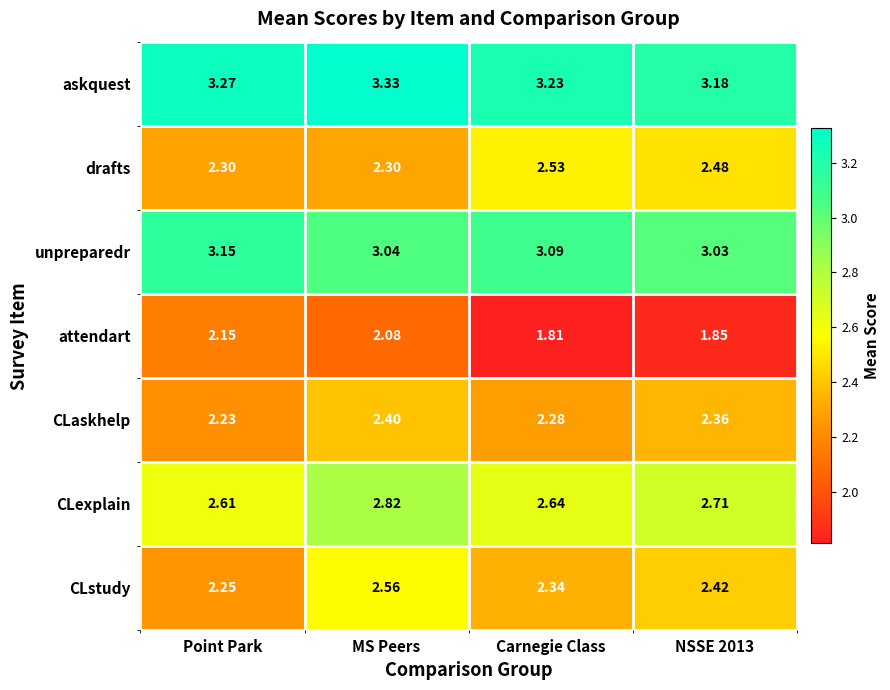

At which category does the chart reach its peak across all series?

MS Peers